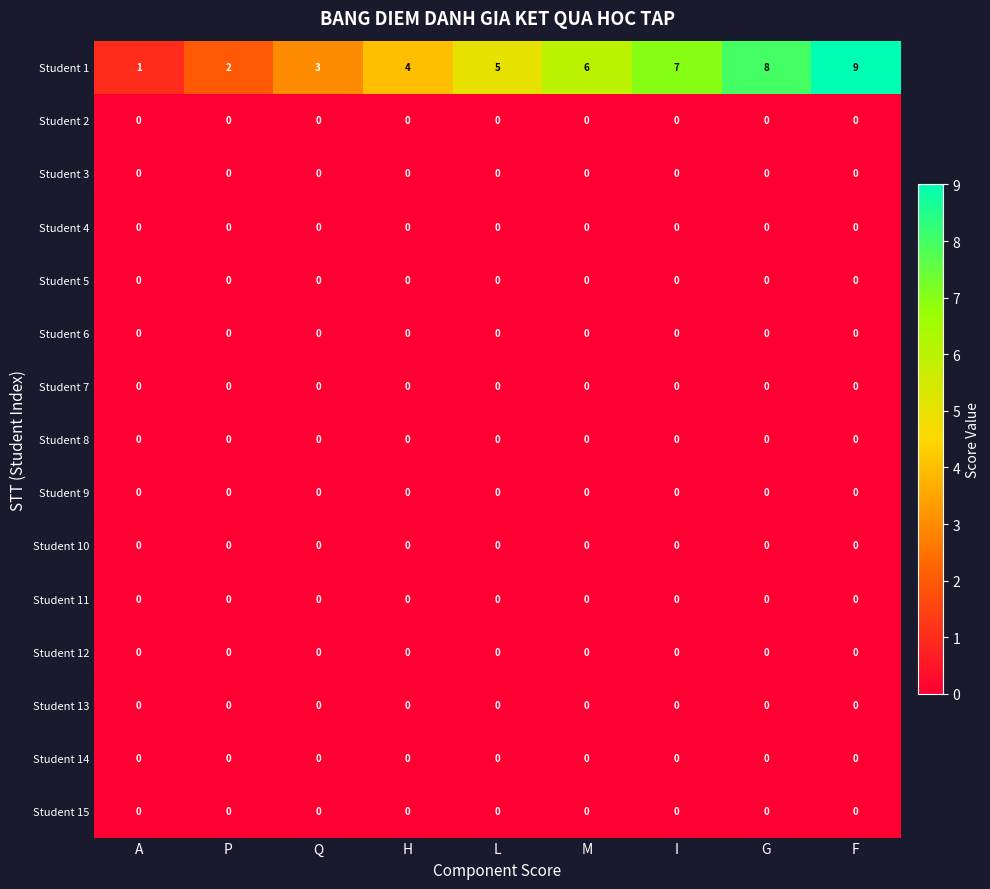

Which category has the highest value across all series?

F